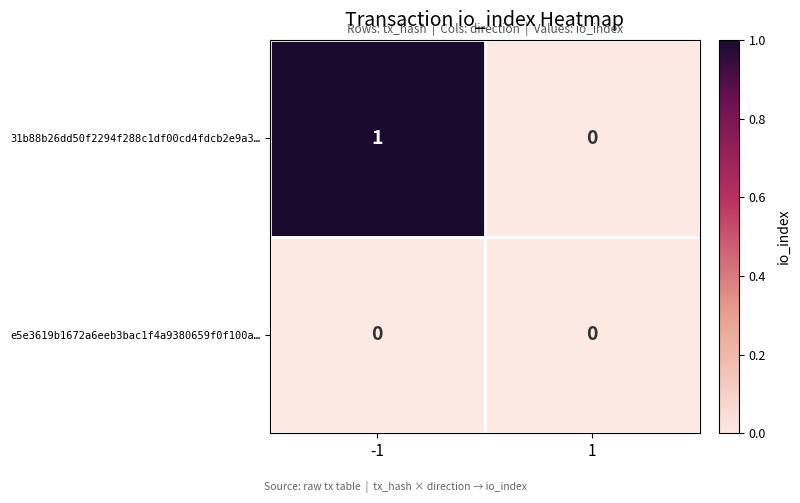

How many series are shown in this chart?

2